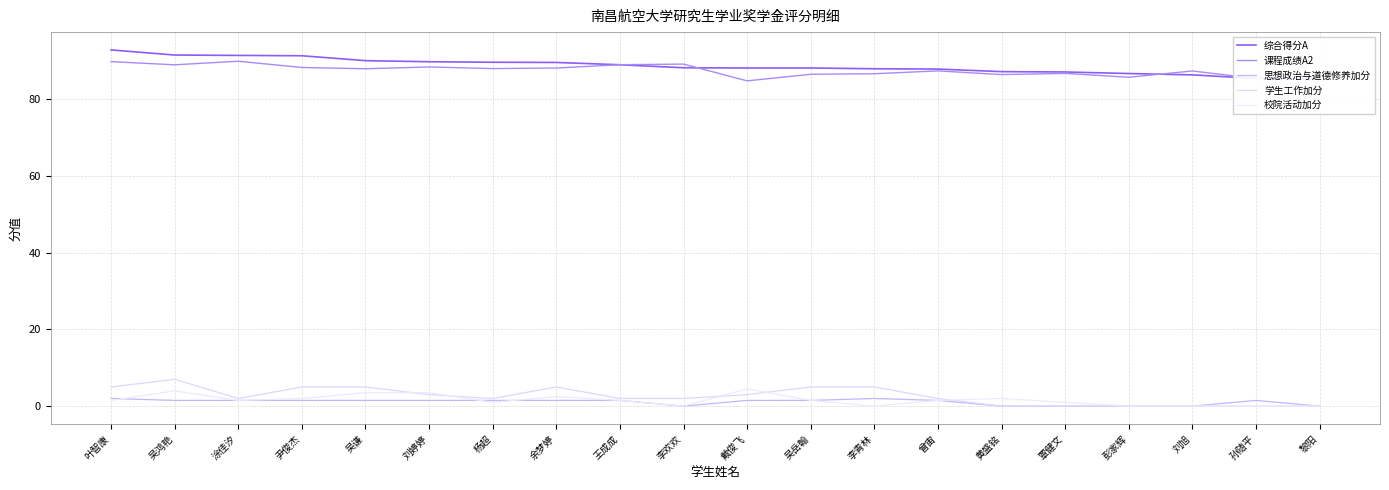

Is it true that 校院活动加分 equals 2.0 at 黄盛铭?

True